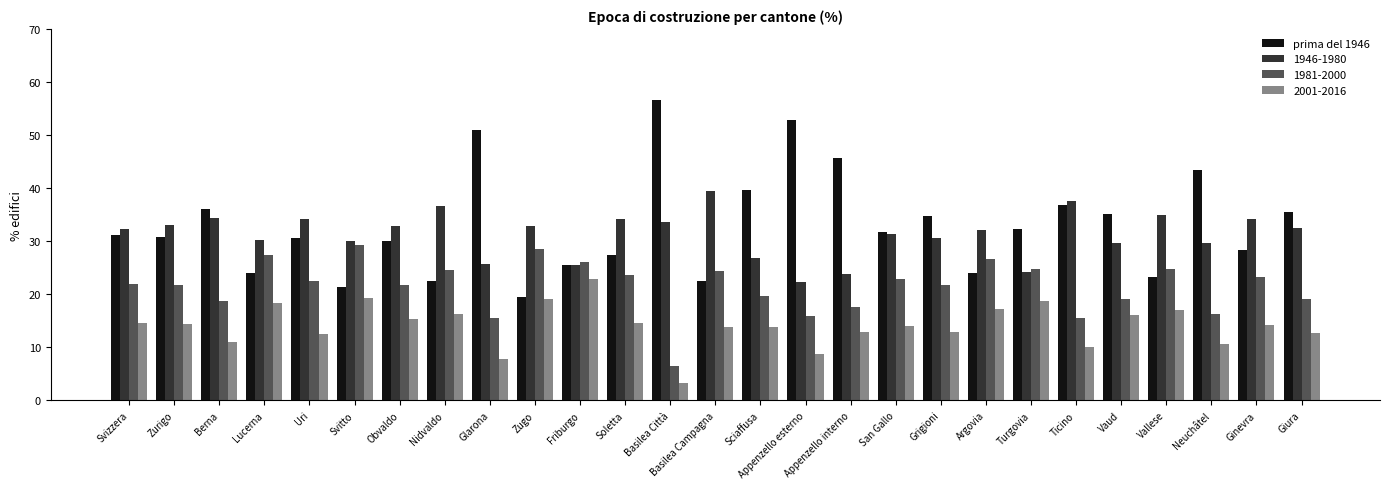

How many series are shown in this chart?

4